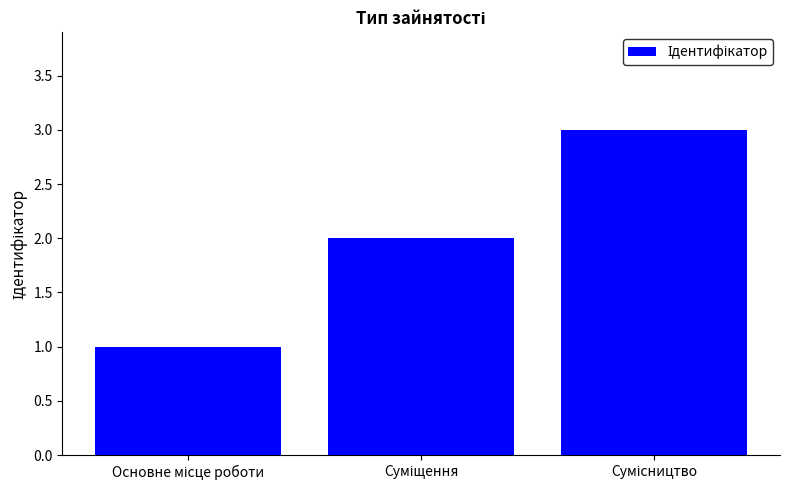

Reading left to right, list all the values displayed in this chart.

1	2	3